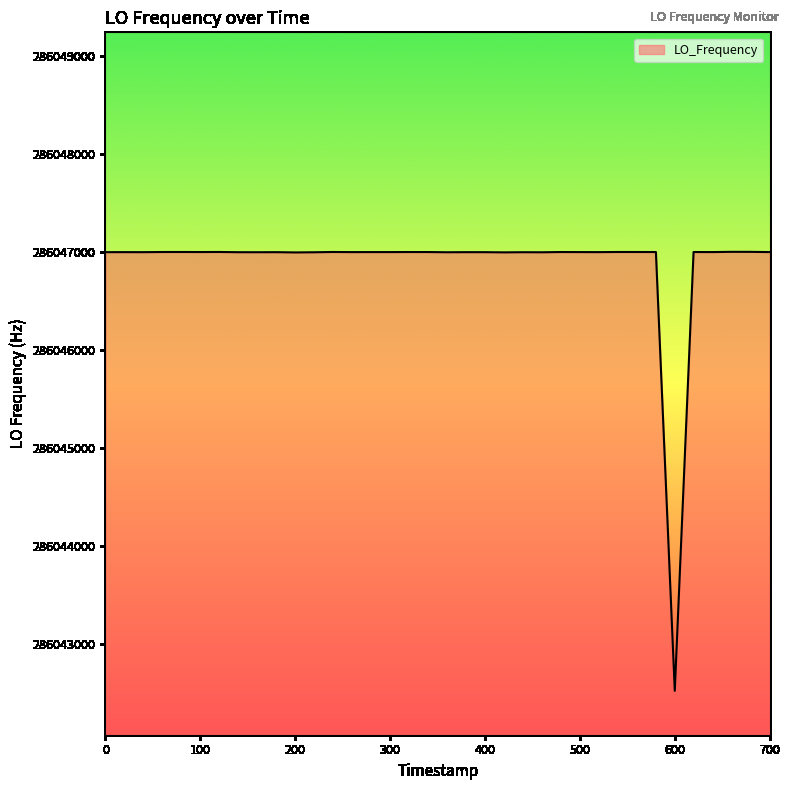

What is the minimum value shown in the chart?

286042519.6